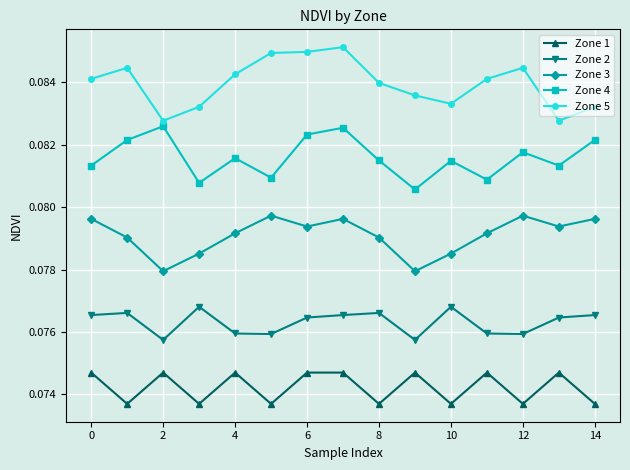

True or false: Zone 5 has more than 0 interior local peaks.

True